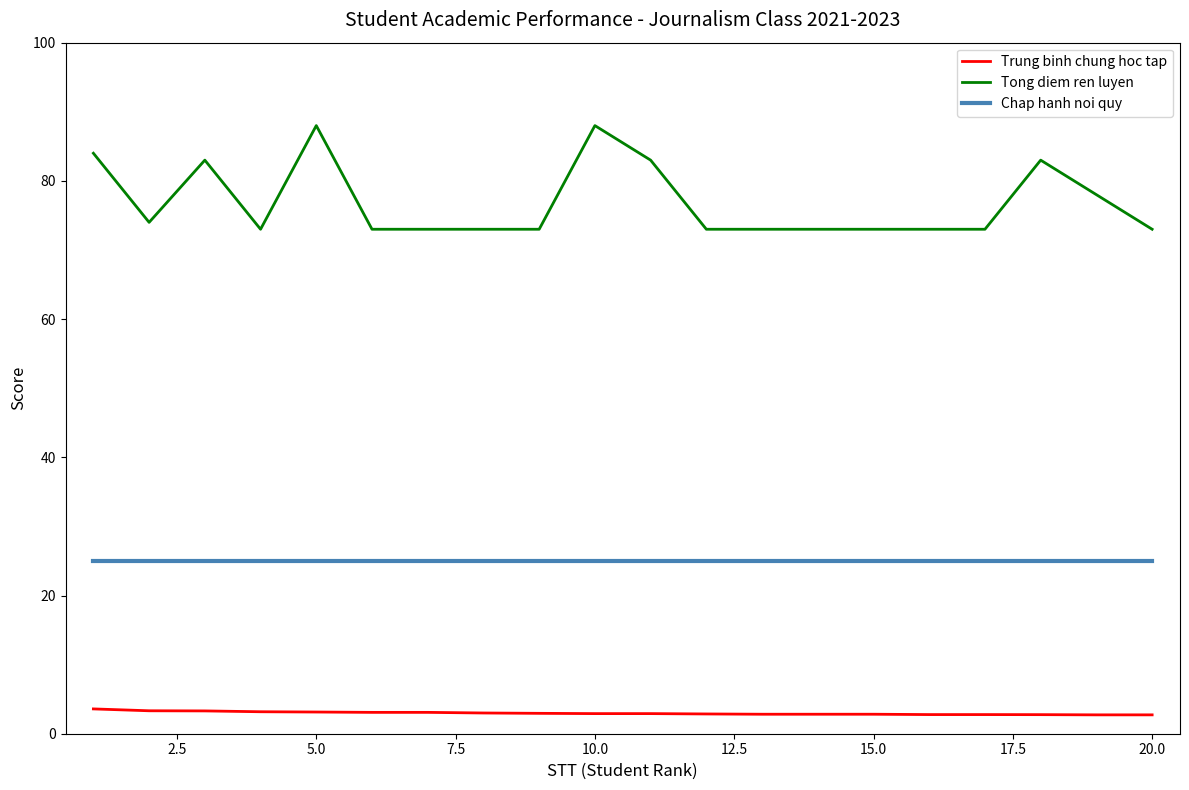

Which series has the largest range (max minus min)?

Tong diem ren luyen